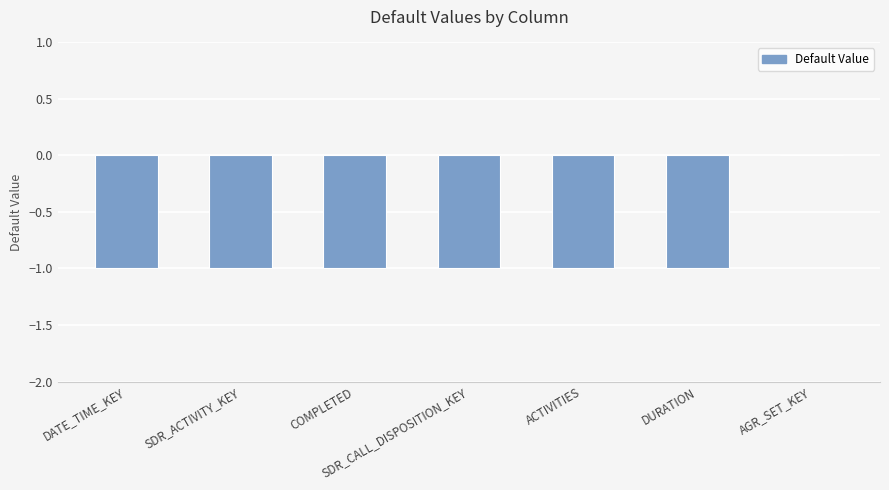

Which label corresponds to the largest value in the chart?

AGR_SET_KEY